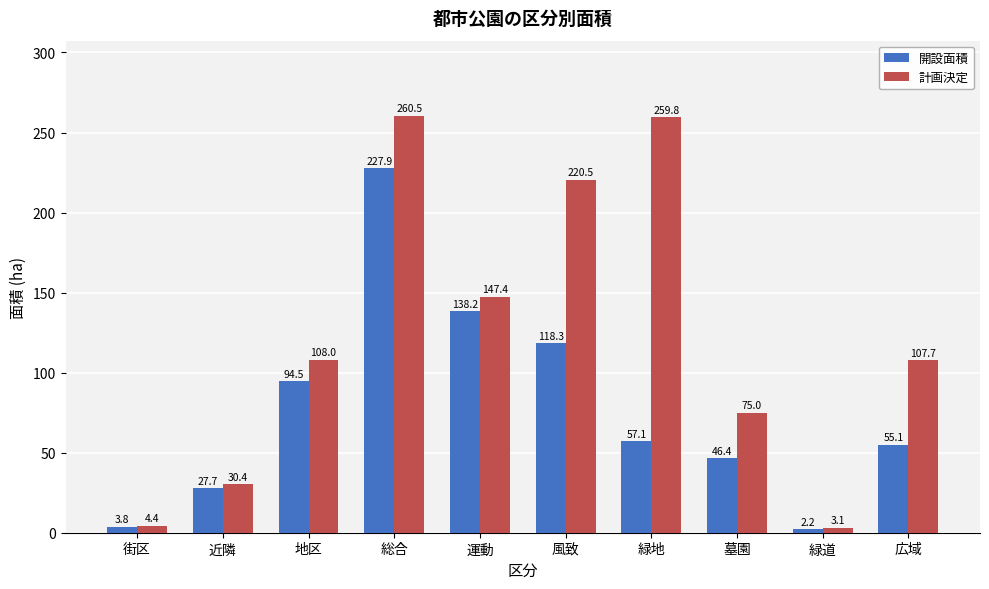

What are all the series names shown in the legend?

開設面積, 計画決定